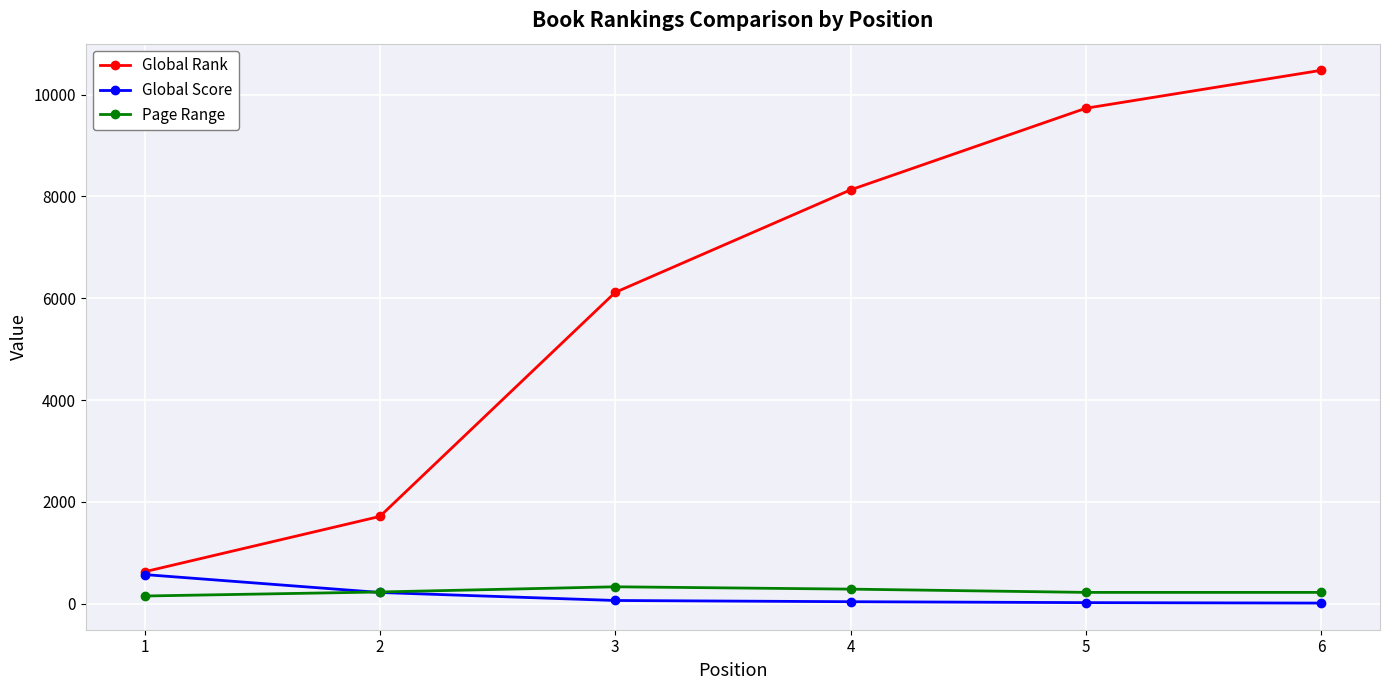

What are all the series names shown in the legend?

Global Rank, Global Score, Page Range